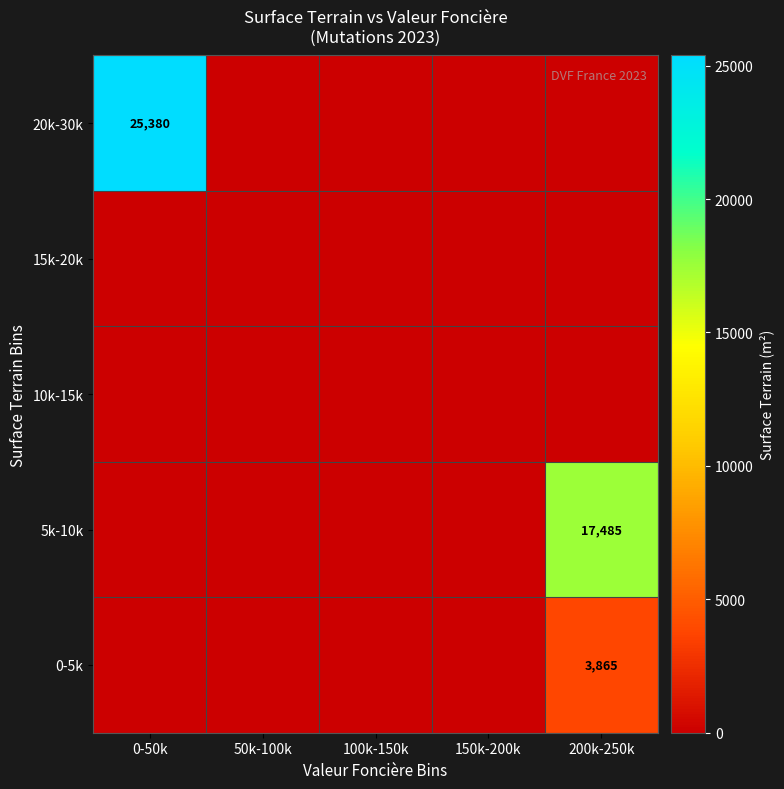

The 0-5k series shows 0 at 50k-100k. True or false?

True